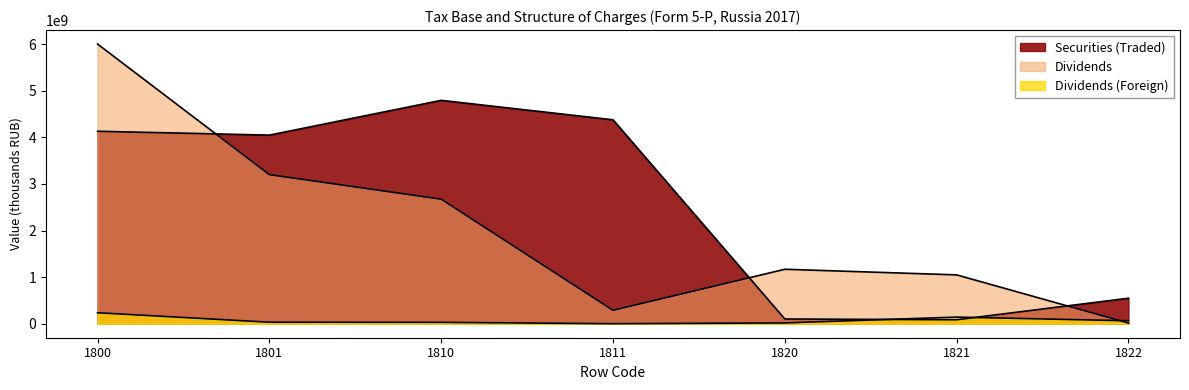

True or false: Securities (Traded) has more than 1 points higher than both neighbors.

False